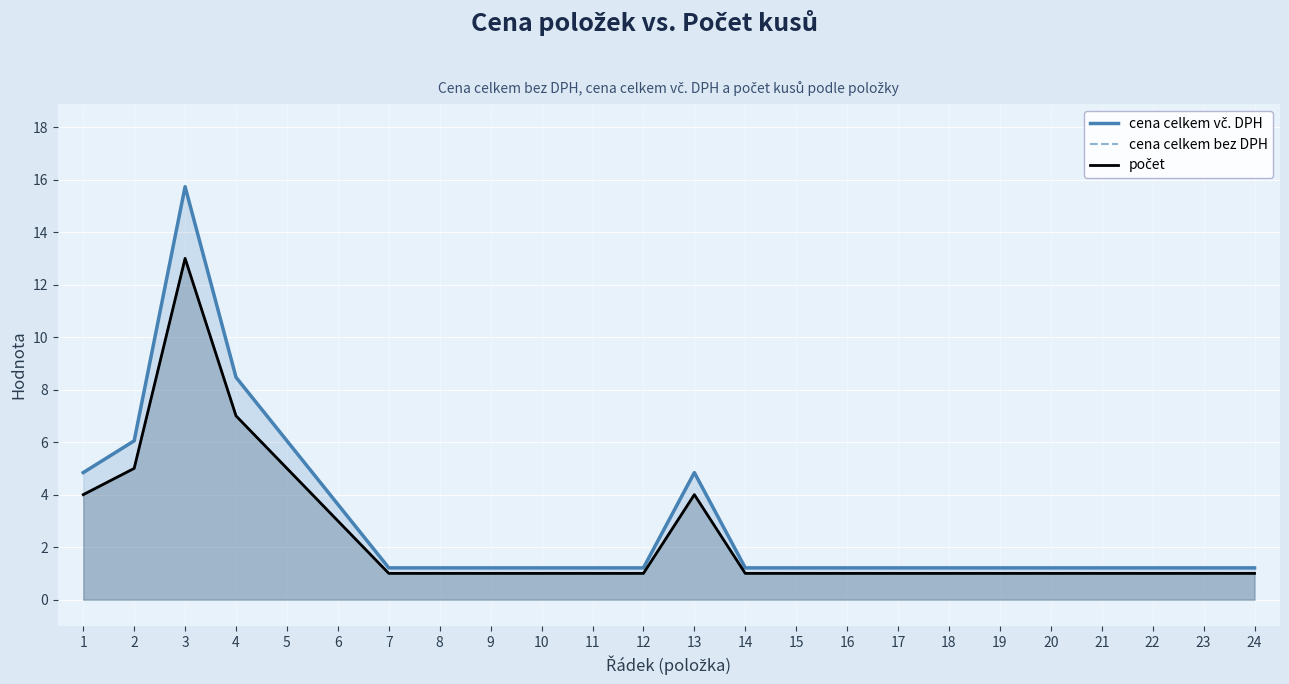

True or false: počet has more than 1 points higher than both neighbors.

True